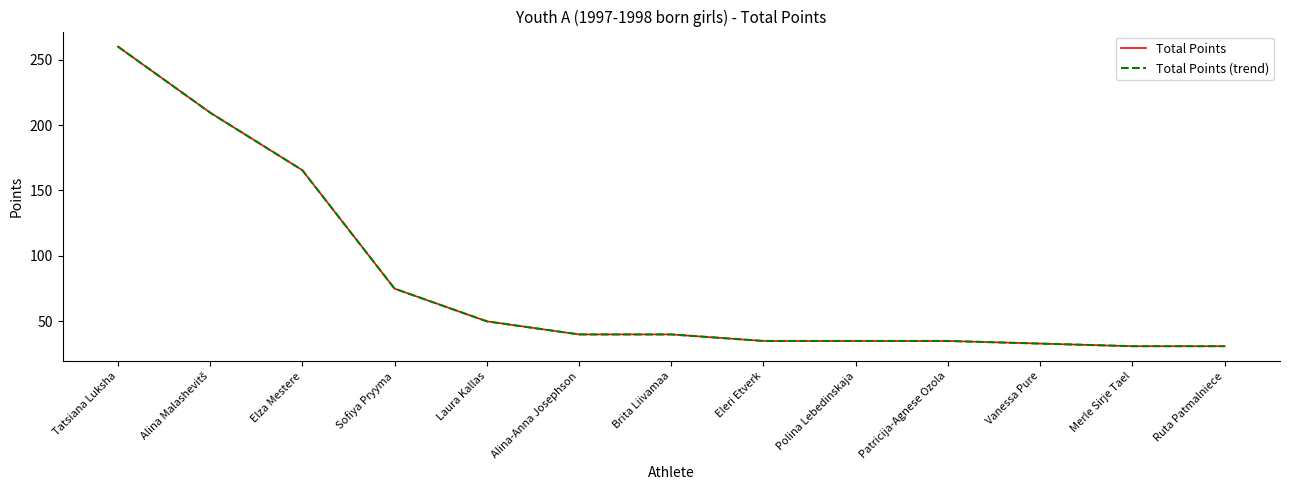

Does the chart have visible grid lines?

No